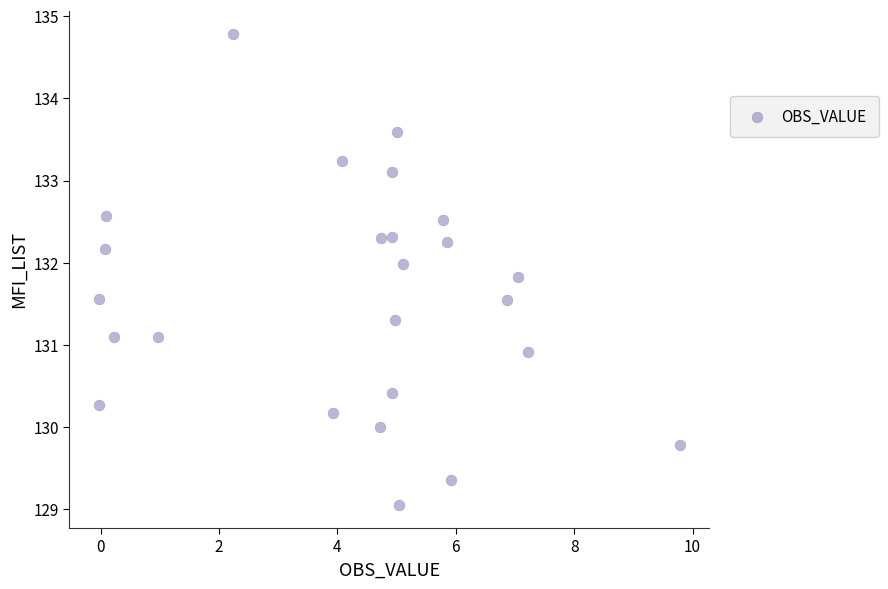

What is the range of X values (max minus min)?

9.8